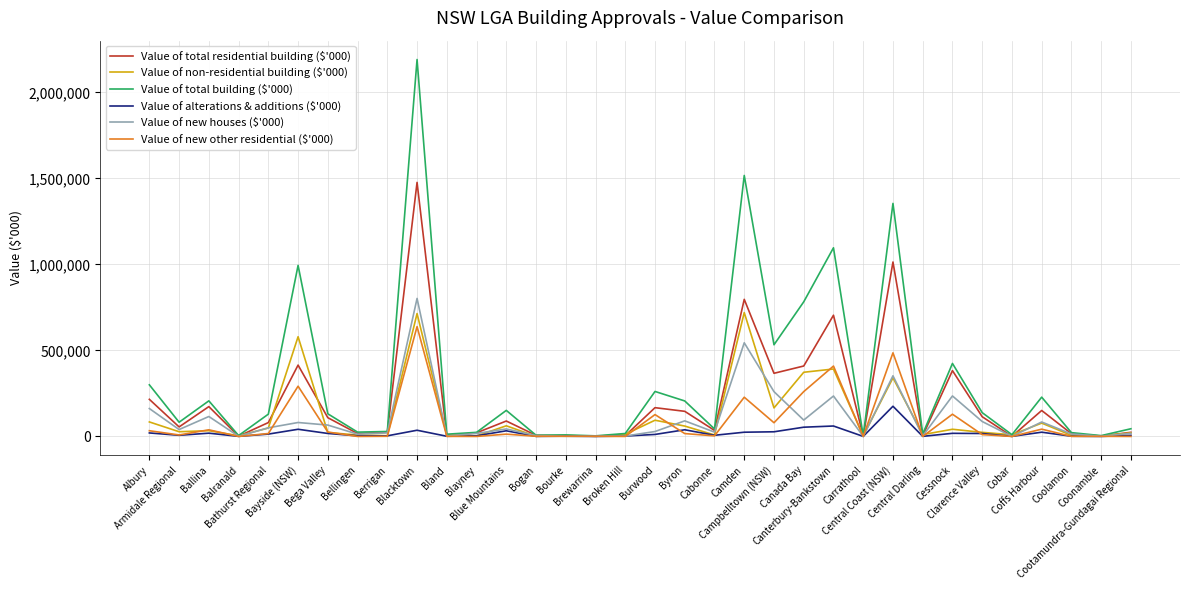

True or false: Value of new other residential ($'000) and Value of alterations & additions ($'000) cross at least once.

True